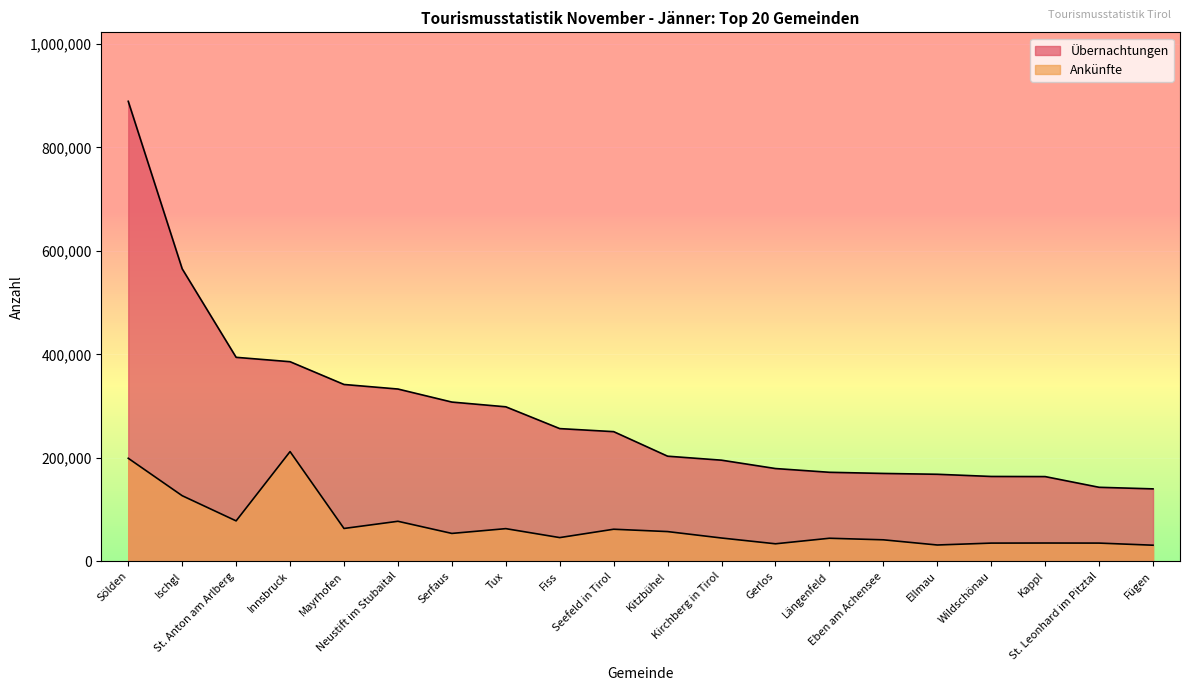

Which category has the lowest value across all series?

Fügen